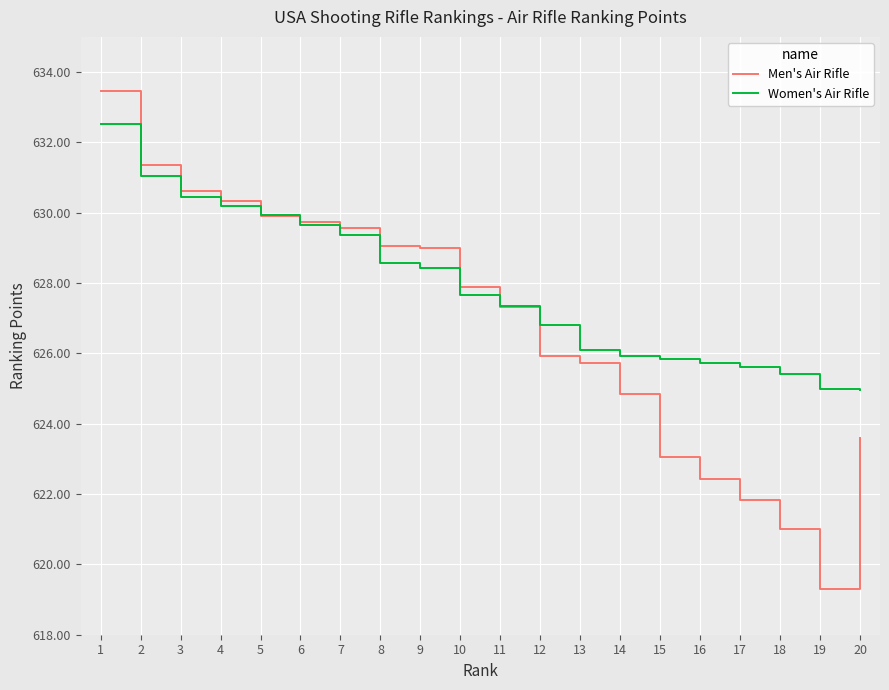

List the series in order of their overall mean, highest first.

Women's Air Rifle, Men's Air Rifle